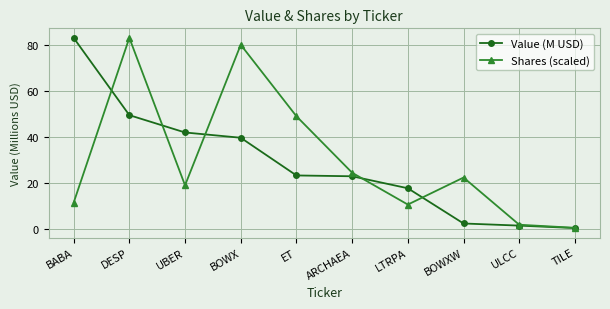

In Shares (scaled), how many points are higher than both neighbors (excluding endpoints)?

3